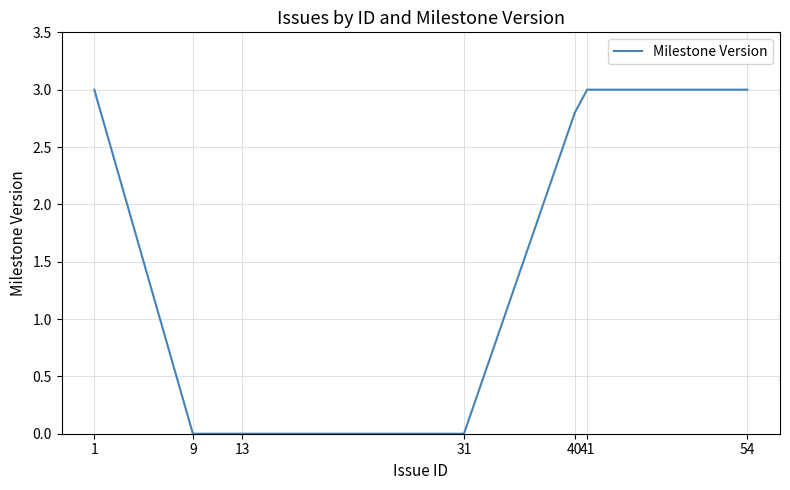

What is the greatest value displayed?

3.0